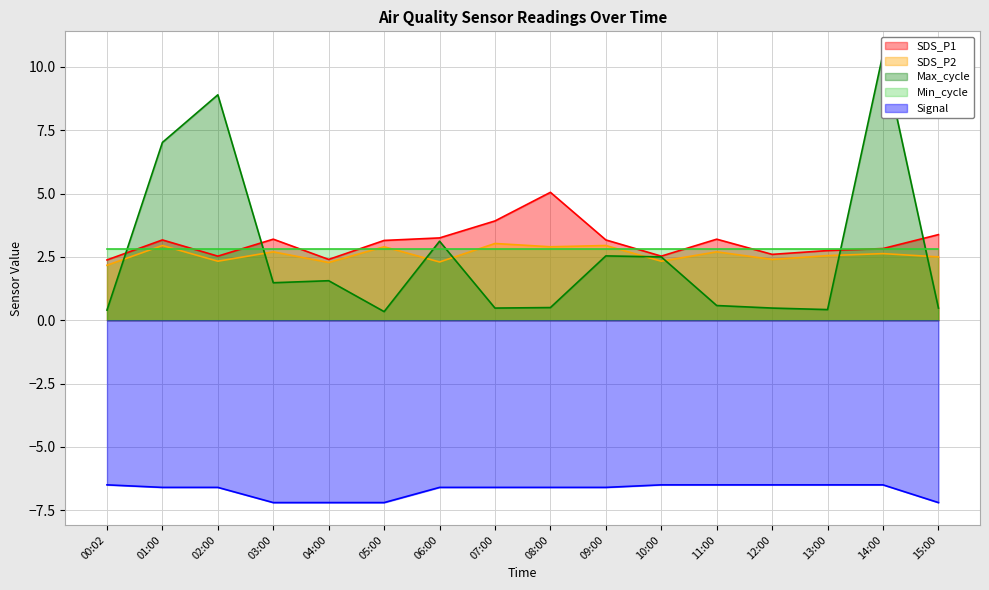

What is the maximum value shown in the chart?

10.5